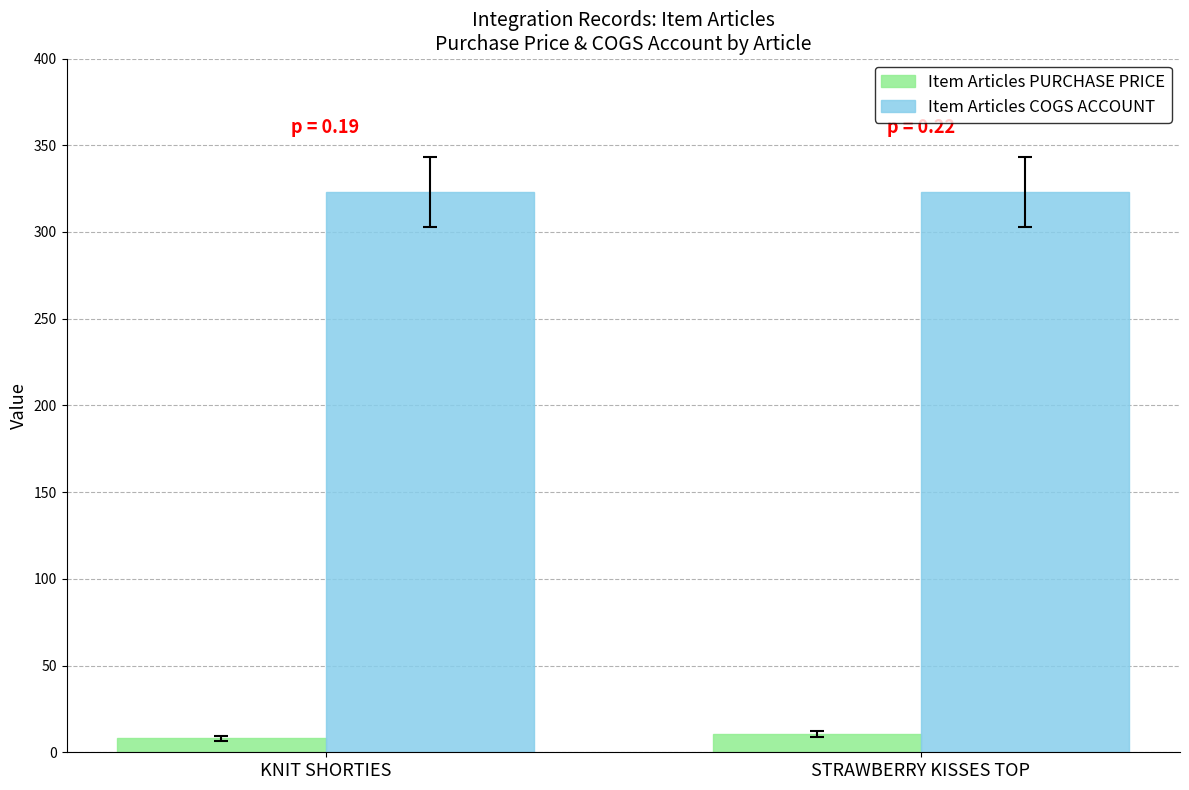

List the series in order of their peak value, highest first.

Item Articles COGS ACCOUNT, Item Articles PURCHASE PRICE